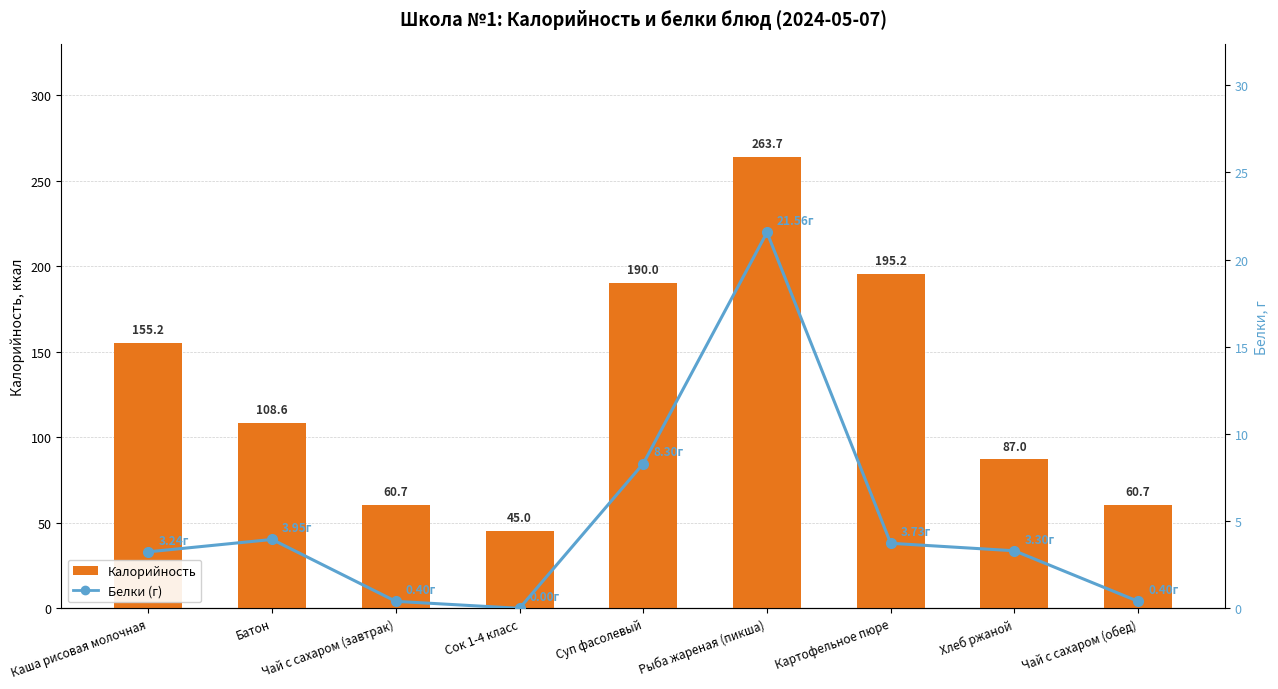

List the series in order of their peak value, highest first.

Калорийность, Белки